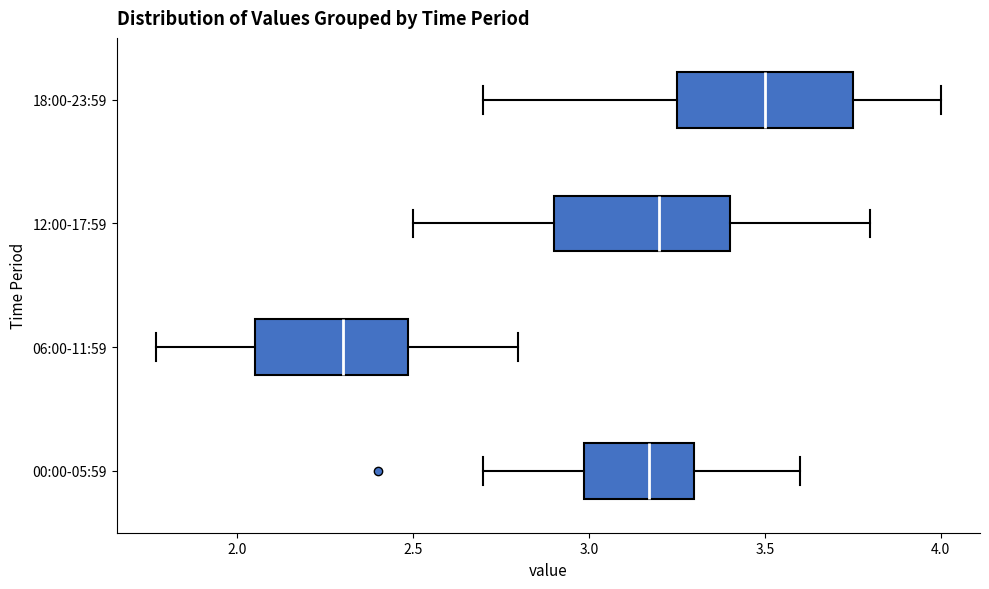

Where is the right edge of the box for 06:00-11:59 on the x-axis? The values are not printed on the chart, so give them approximately, as read against the axis.

2.50